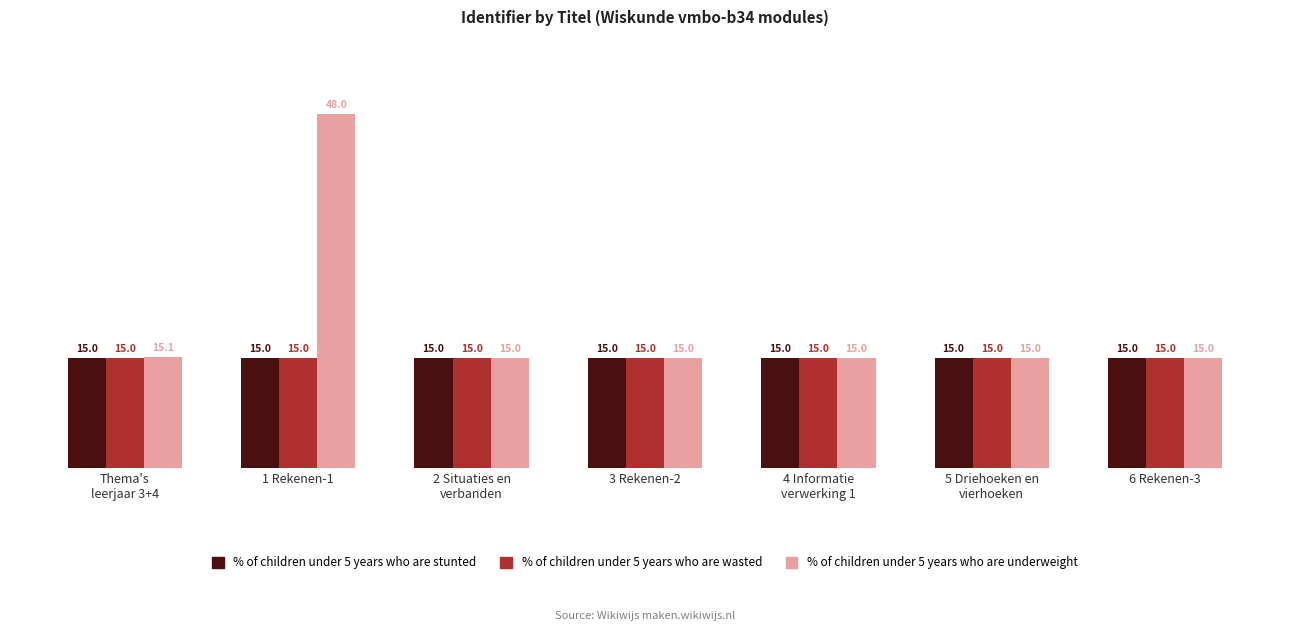

Reading left to right, transcribe all the data shown in this chart.

% of children under 5 years who are stunted: Thema's
leerjaar 3+4=15.0	1 Rekenen-1=15.0	2 Situaties en
verbanden=15.0	3 Rekenen-2=15.0	4 Informatie
verwerking 1=15.0	5 Driehoeken en
vierhoeken=15.0	6 Rekenen-3=15.0
% of children under 5 years who are wasted: Thema's
leerjaar 3+4=15.0	1 Rekenen-1=15.0	2 Situaties en
verbanden=15.0	3 Rekenen-2=15.0	4 Informatie
verwerking 1=15.0	5 Driehoeken en
vierhoeken=15.0	6 Rekenen-3=15.0
% of children under 5 years who are underweight: Thema's
leerjaar 3+4=15.1	1 Rekenen-1=48.0	2 Situaties en
verbanden=15.0	3 Rekenen-2=15.0	4 Informatie
verwerking 1=15.0	5 Driehoeken en
vierhoeken=15.0	6 Rekenen-3=15.0